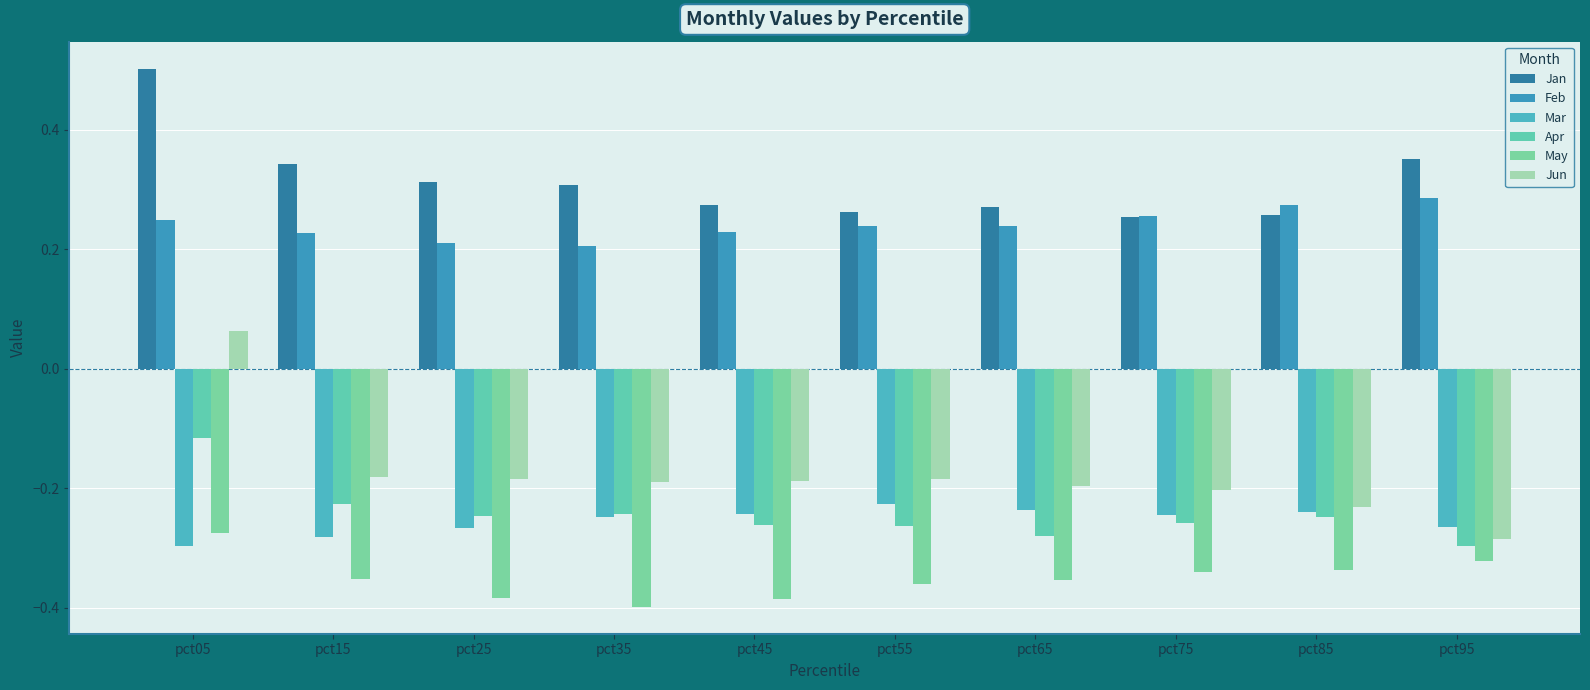

Between pct25 and pct35, which series saw the biggest shift?

Mar